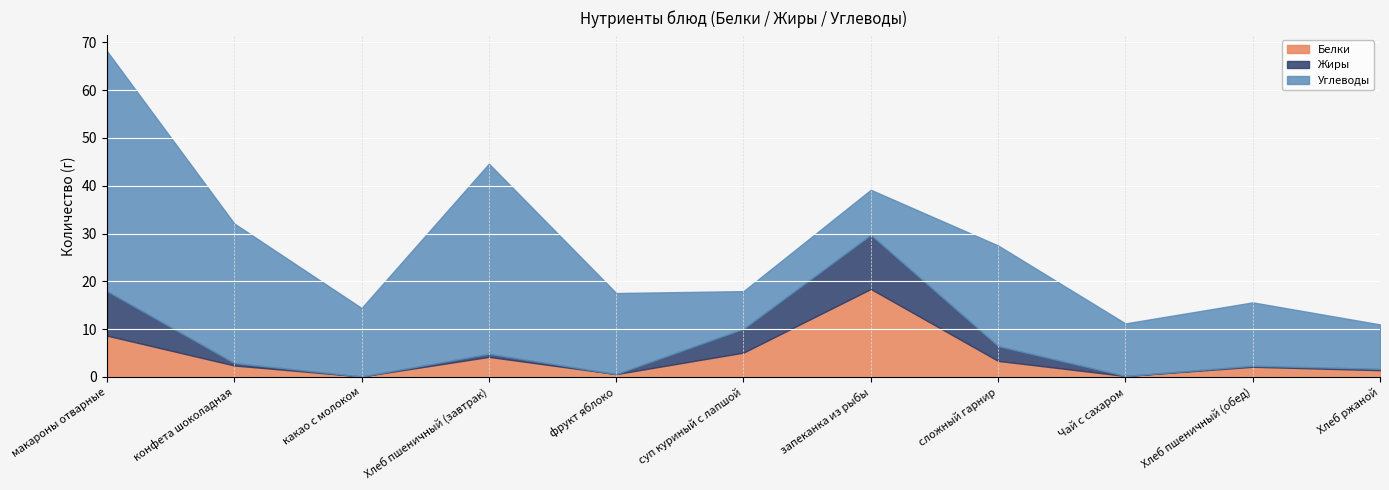

At which category does Белки reach its first local peak?

Хлеб пшеничный (завтрак)